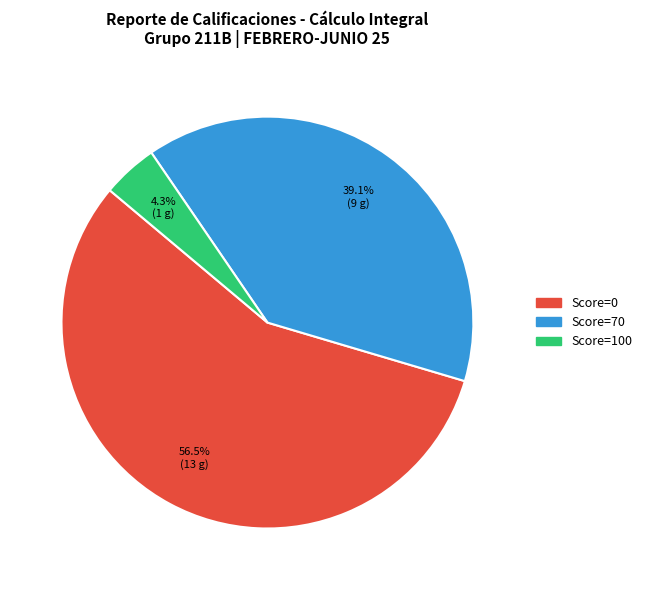

Does any single category account for the majority?

Yes